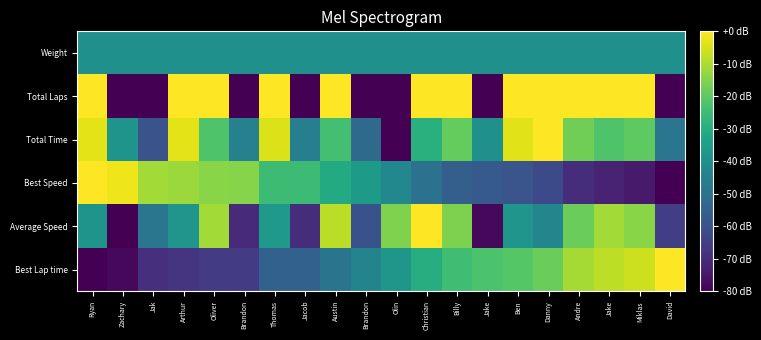

How many series are shown in this chart?

6